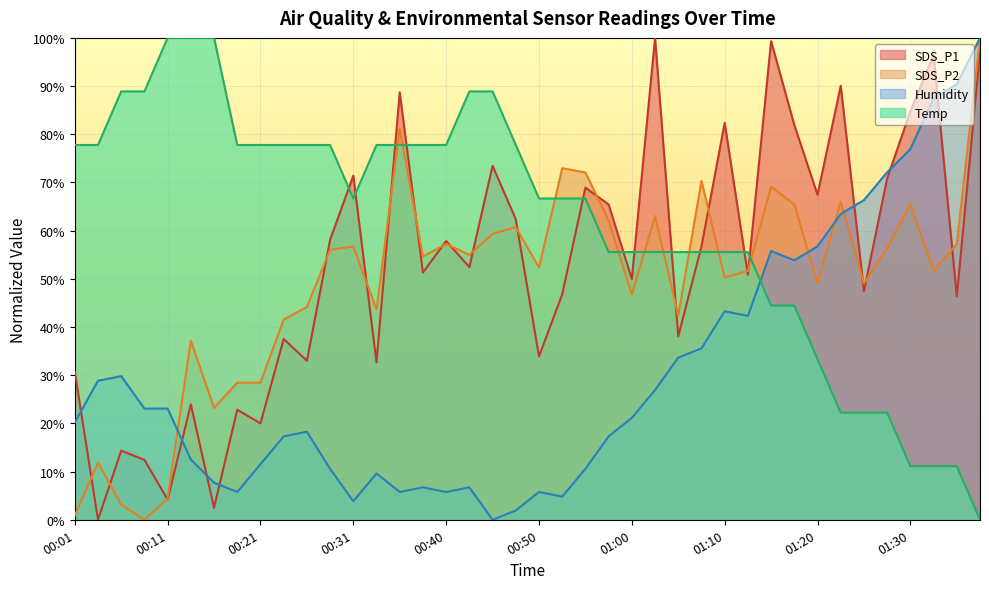

Which series has the largest total across all categories?

Temp